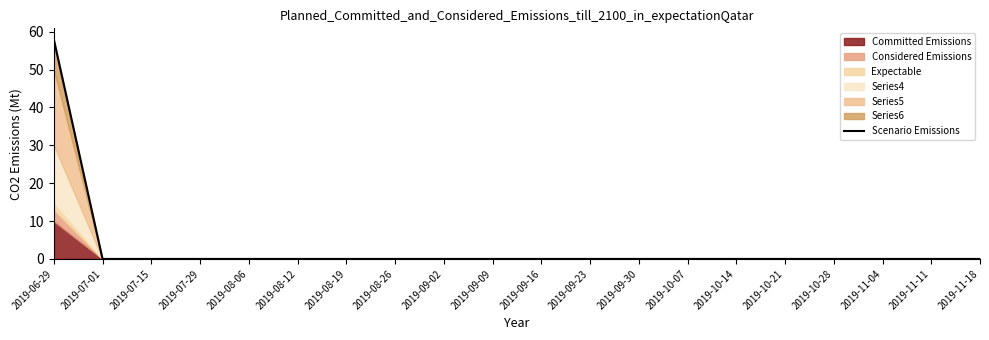

Reading right to left, transcribe all the data shown in this chart.

2019-11-18=0	2019-11-11=0	2019-11-04=0	2019-10-28=0	2019-10-21=0	2019-10-14=0	2019-10-07=0	2019-09-30=0	2019-09-23=0	2019-09-16=0	2019-09-09=0	2019-09-02=0	2019-08-26=0	2019-08-19=0	2019-08-12=0	2019-08-06=0	2019-07-29=0	2019-07-15=0	2019-07-01=0	2019-06-29=58